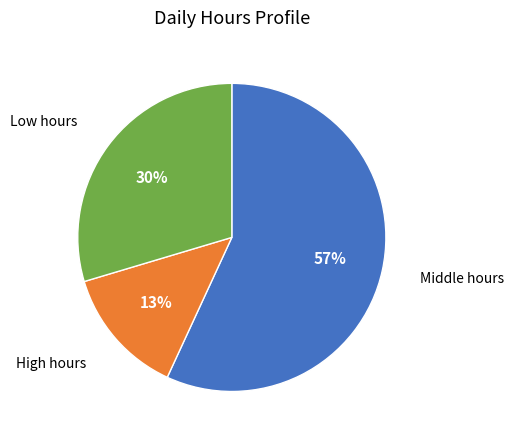

To the nearest percent, what is the average slice percentage?

33%